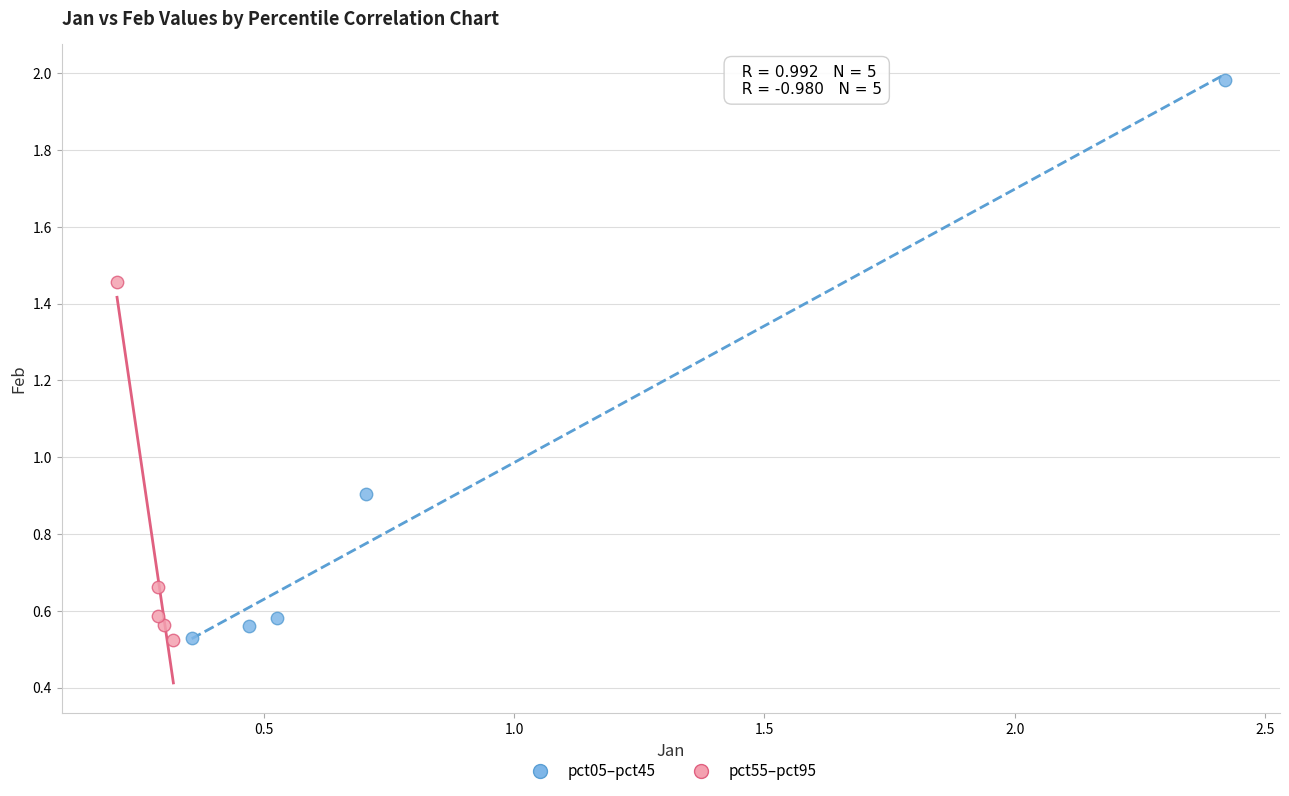

Which series has the largest Y range (max minus min)?

pct05–pct45